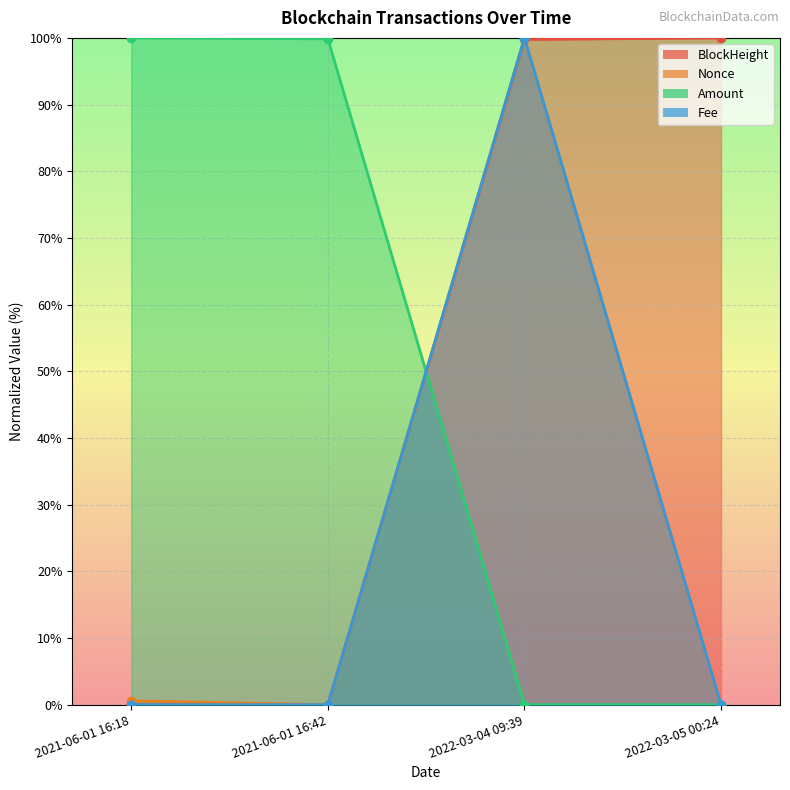

What is the difference between the maximum and second lowest values in the Nonce series?

100.0